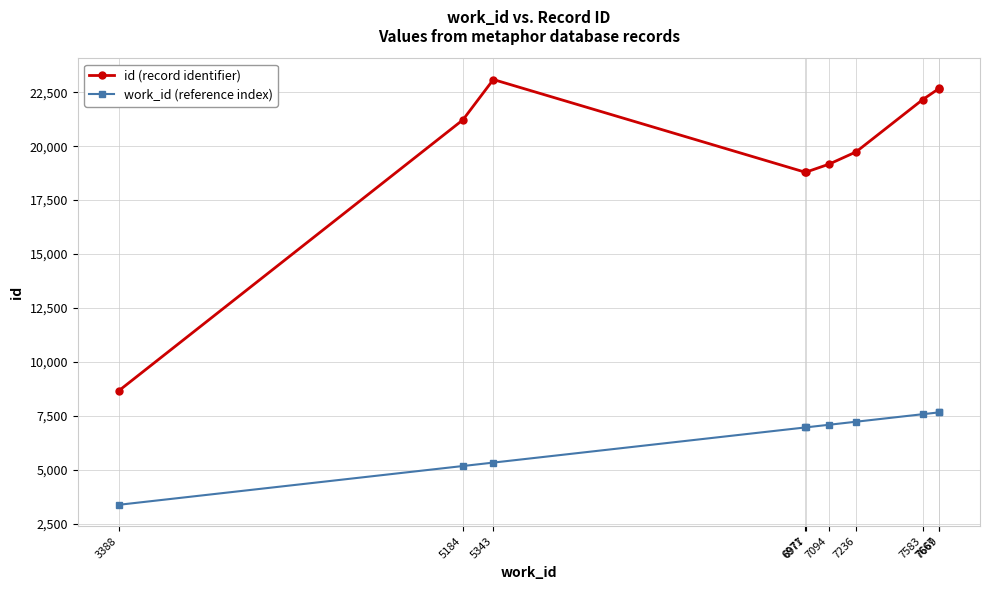

List the series in order of their overall mean, lowest first.

work_id (reference index), id (record identifier)